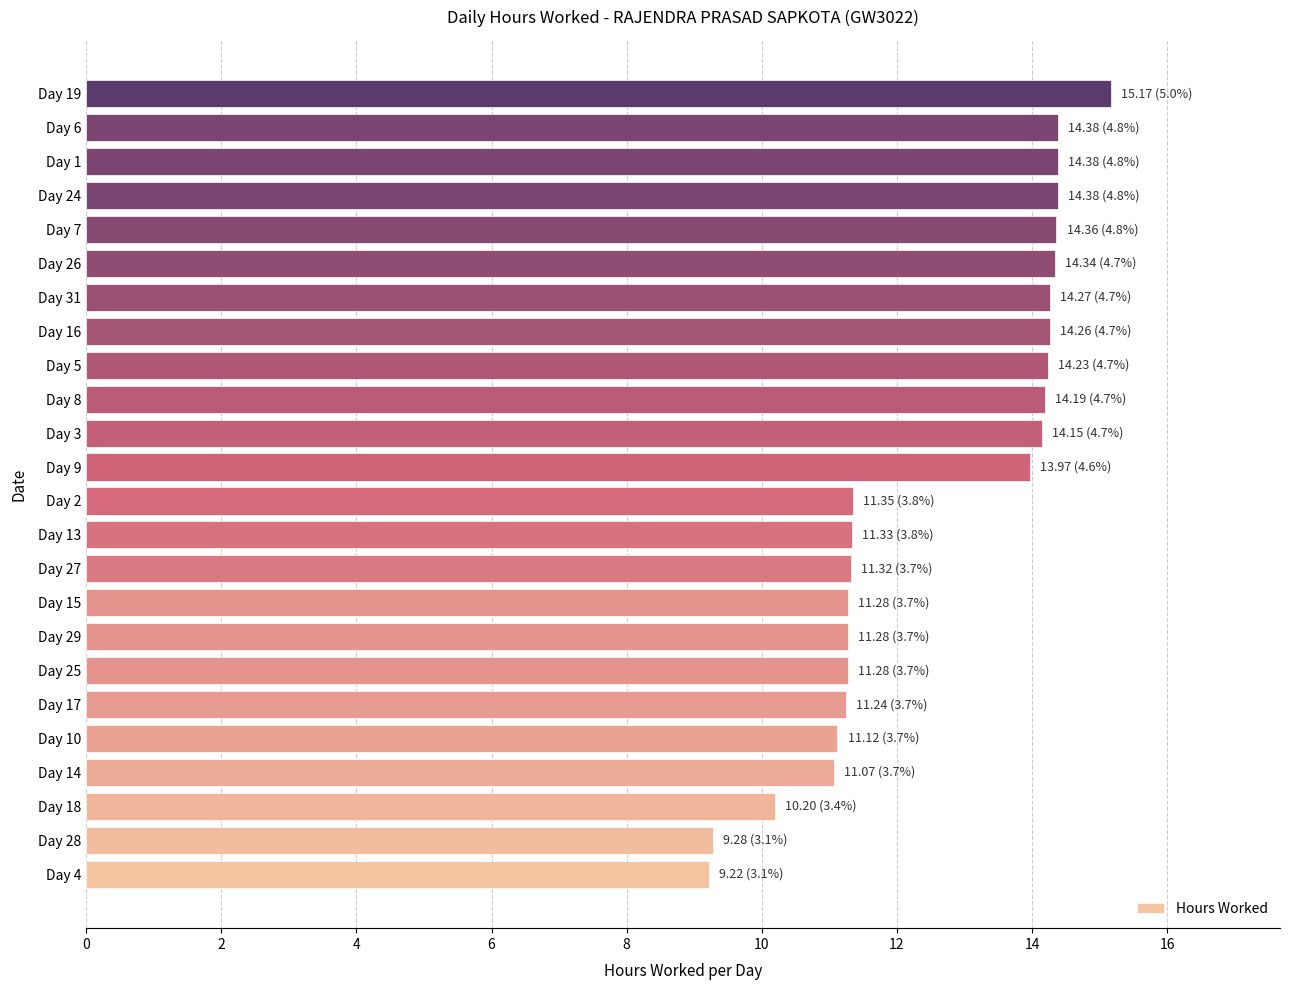

What is the sum of all values?

302.1